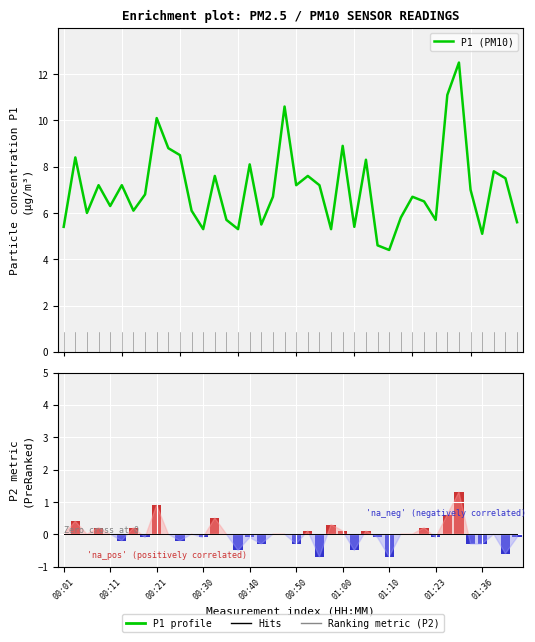

Which series has the largest total across all categories?

P1 (PM10)